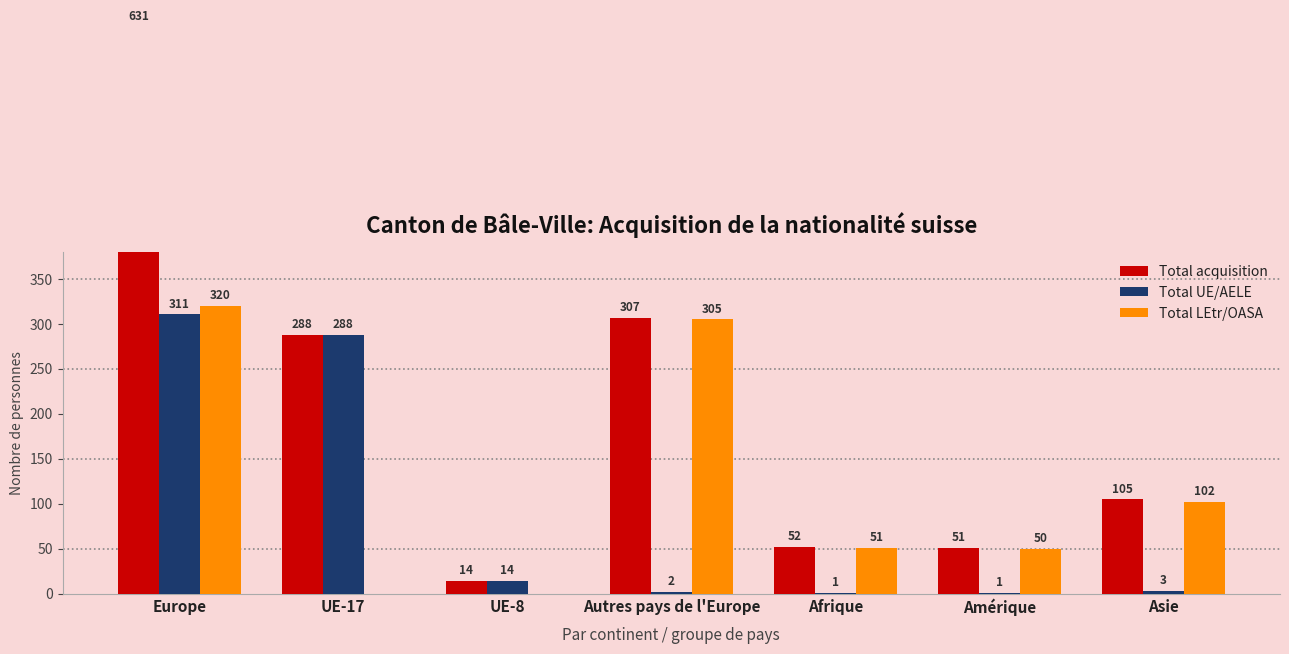

How many values in the Total LEtr/OASA series exceed 51?

3